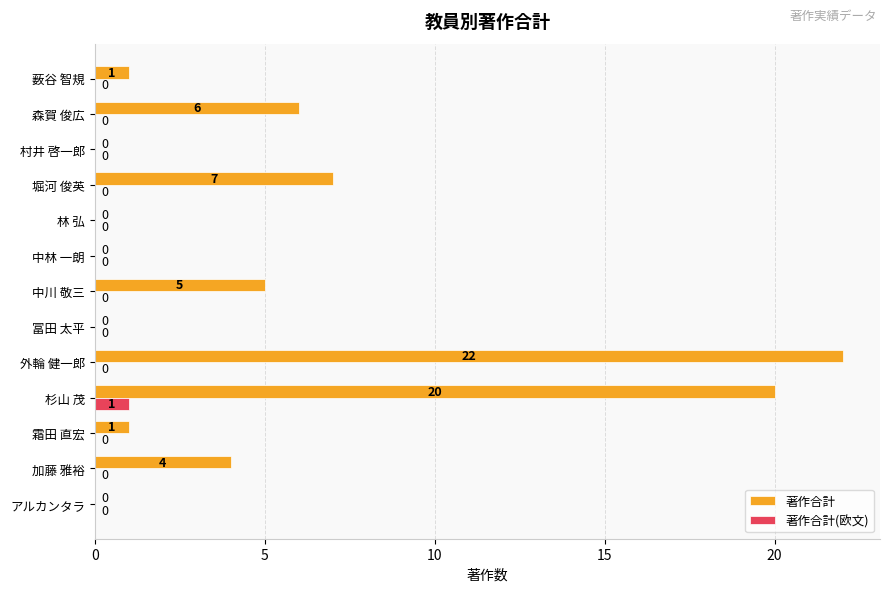

True or false: 著作合計(欧文) has a value of 1 at 冨田 太平.

False